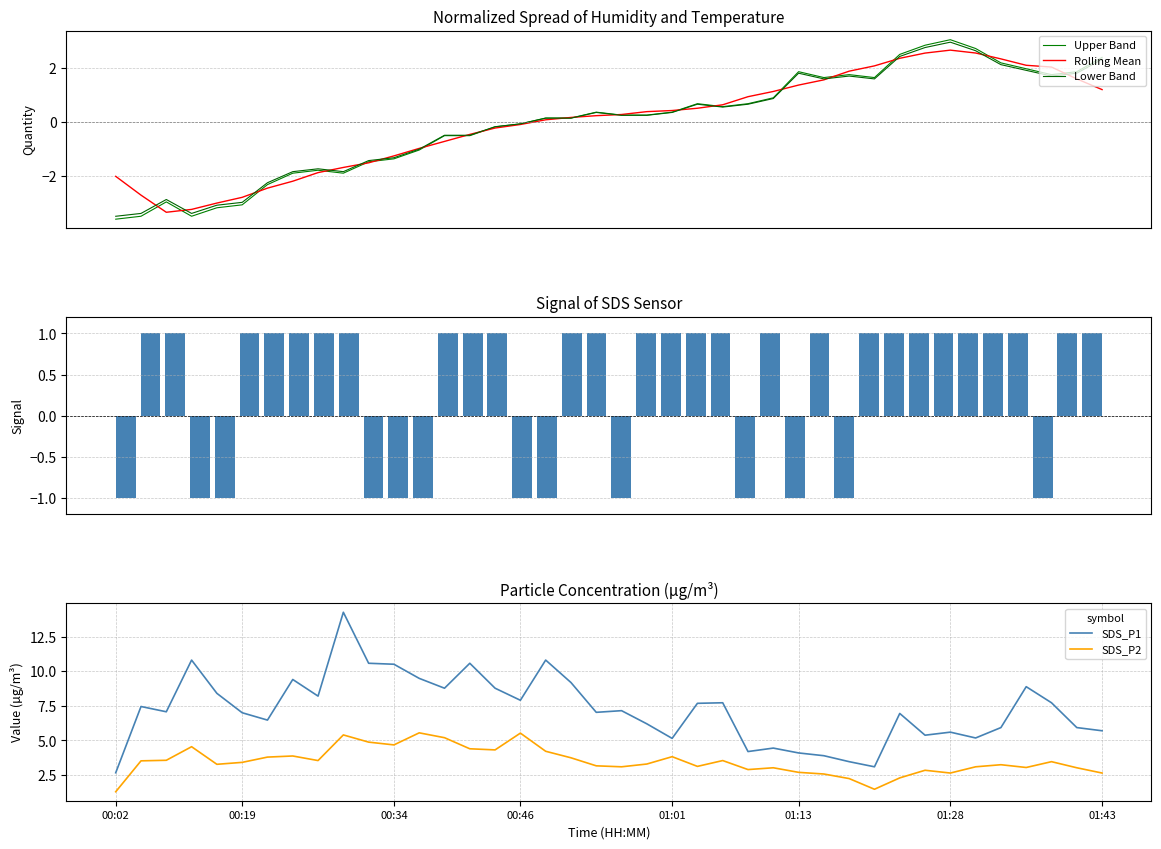

Is it true that Lower Band equals 0.4 at 19?

True